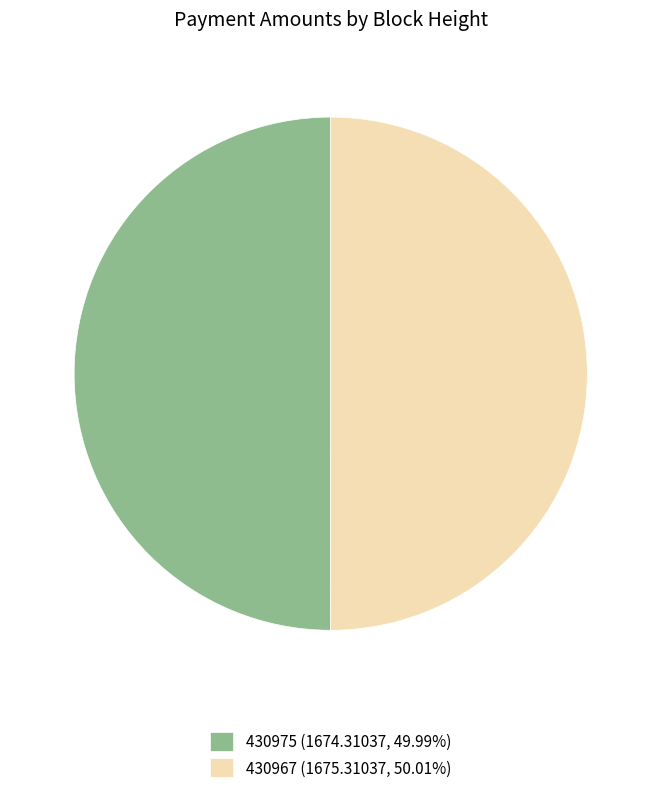

Count the number of slices in the pie.

2